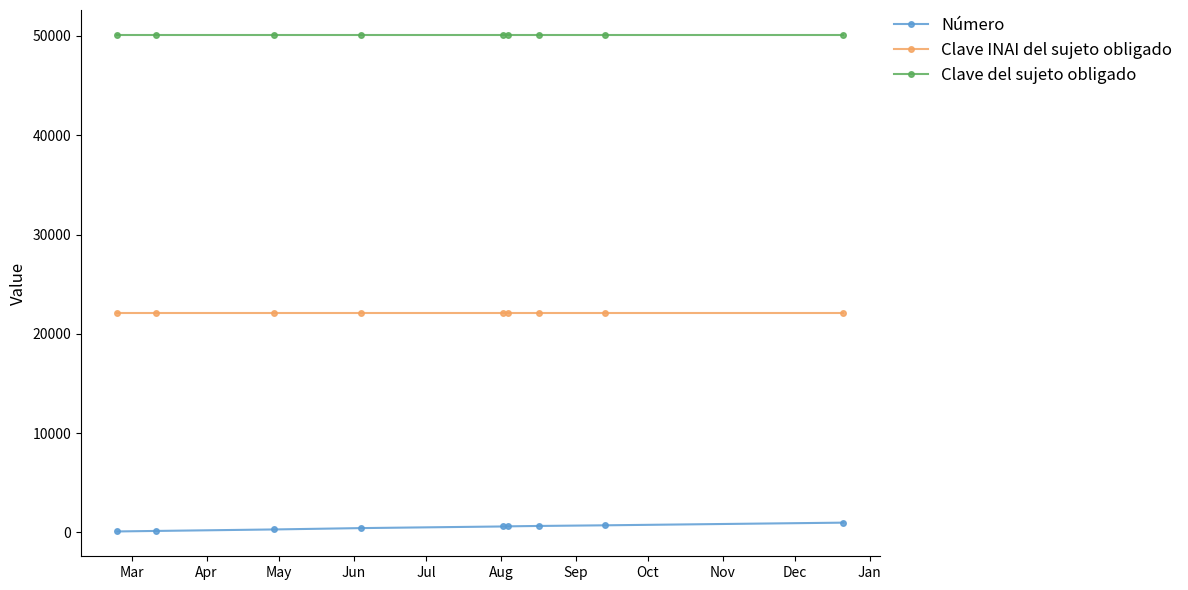

At how many categories does at least one series exceed 28301?

9